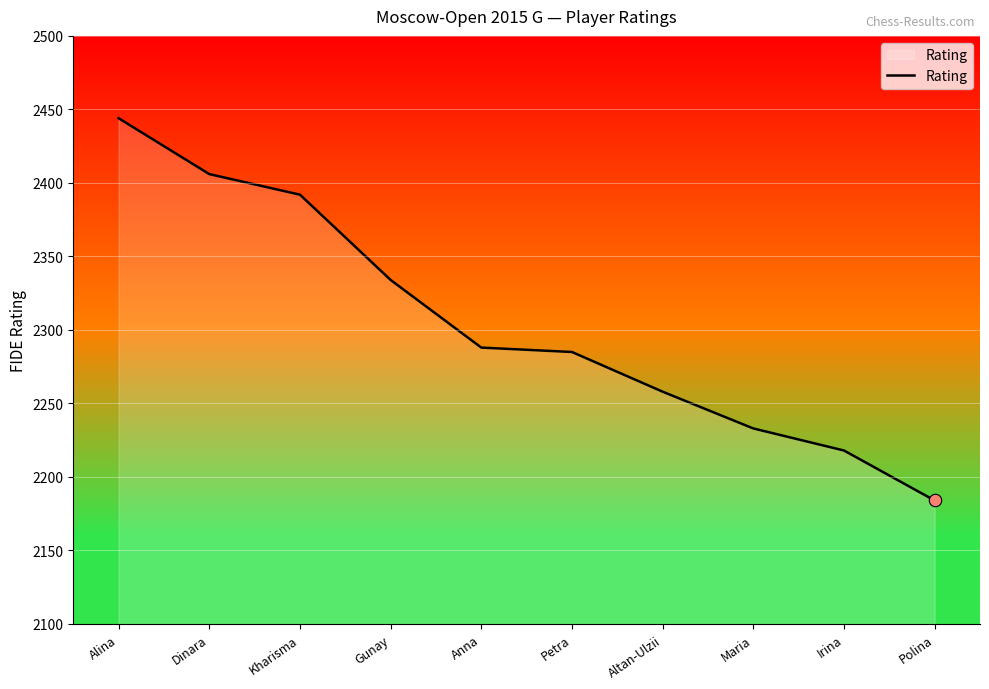

What is the ratio of the value at Petra to the value at Maria?

1.0